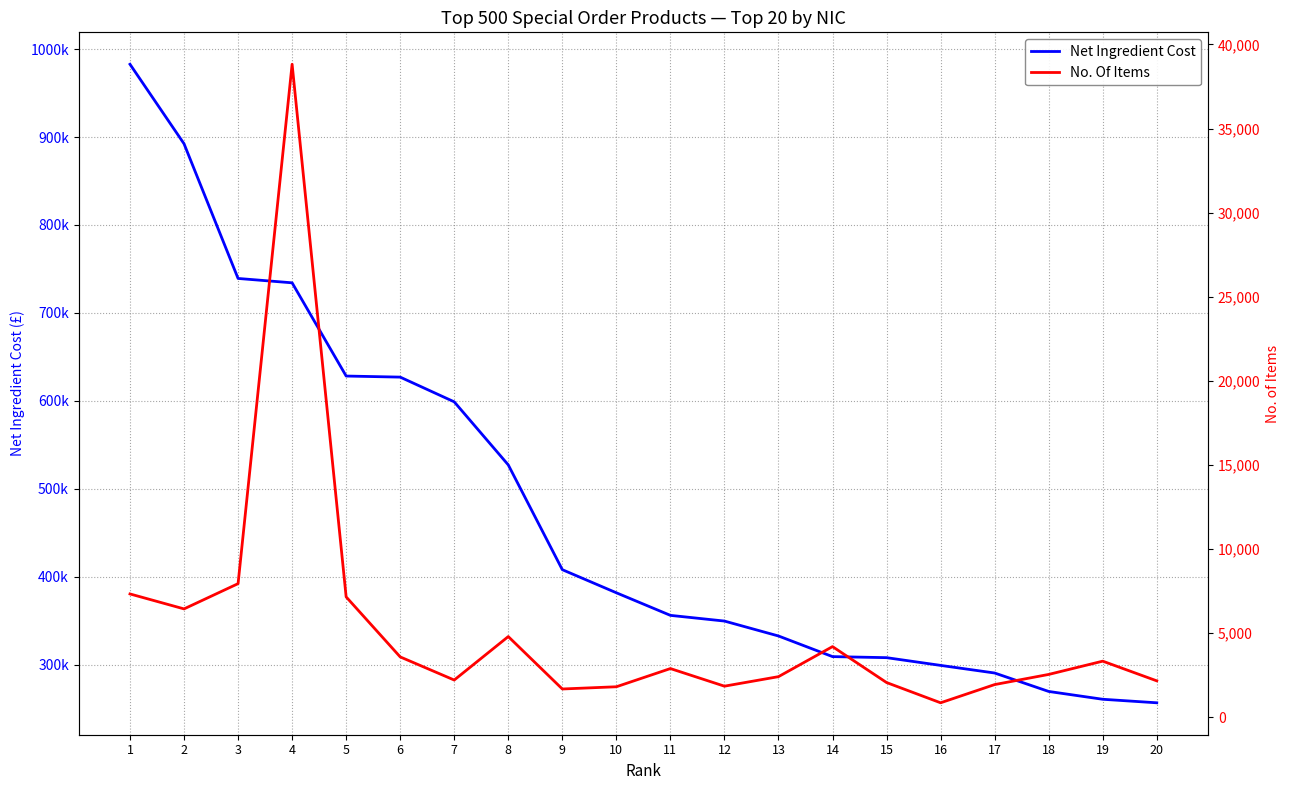

Which label corresponds to the largest value in the chart?

1